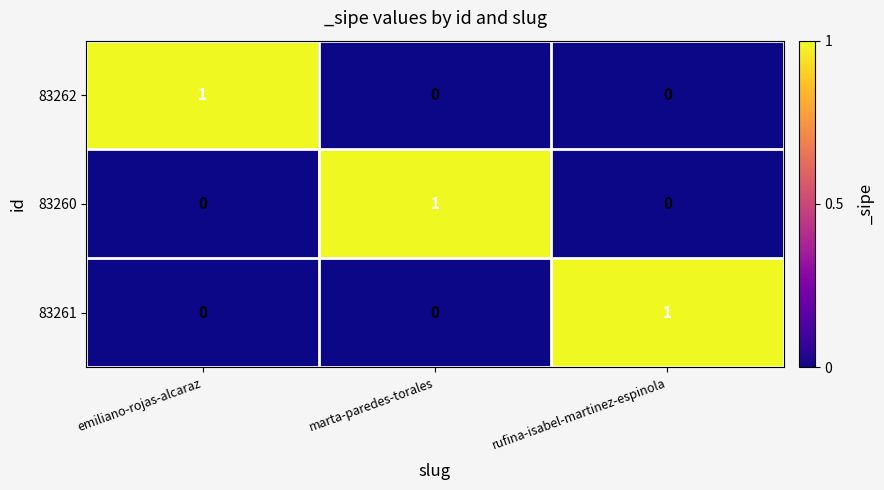

Reading left to right, what are all the values shown in this chart?

83262: emiliano-rojas-alcaraz=1	marta-paredes-torales=0	rufina-isabel-martinez-espinola=0
83260: emiliano-rojas-alcaraz=0	marta-paredes-torales=1	rufina-isabel-martinez-espinola=0
83261: emiliano-rojas-alcaraz=0	marta-paredes-torales=0	rufina-isabel-martinez-espinola=1